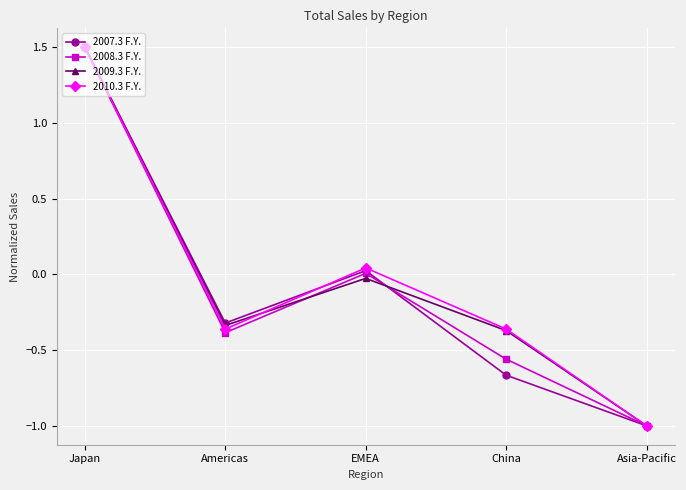

True or false: 2008.3 F.Y. has more than 2 points higher than both neighbors.

False